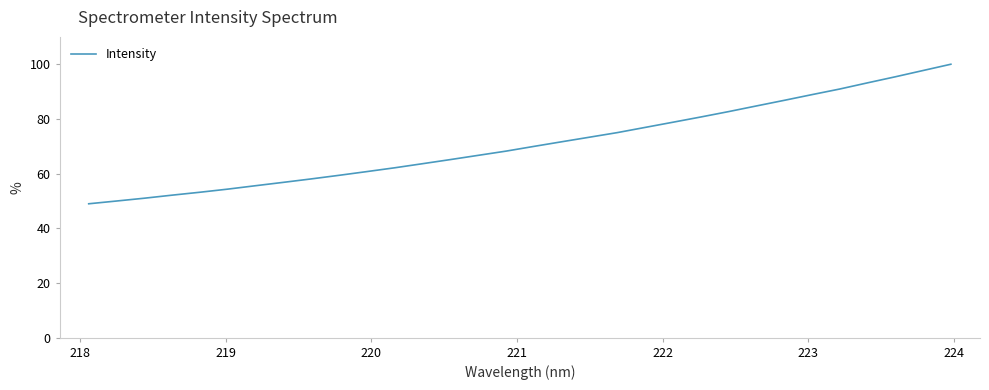

What is the minimum value shown in the chart?

49.0